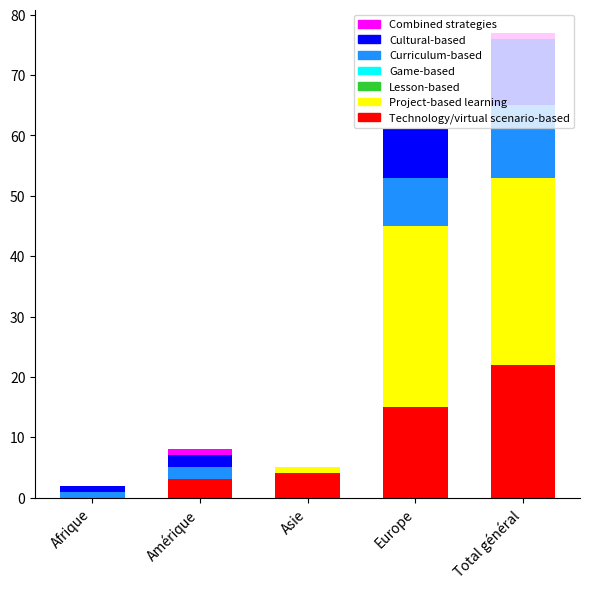

The Technology/virtual scenario-based series shows 3 at Amérique. True or false?

True